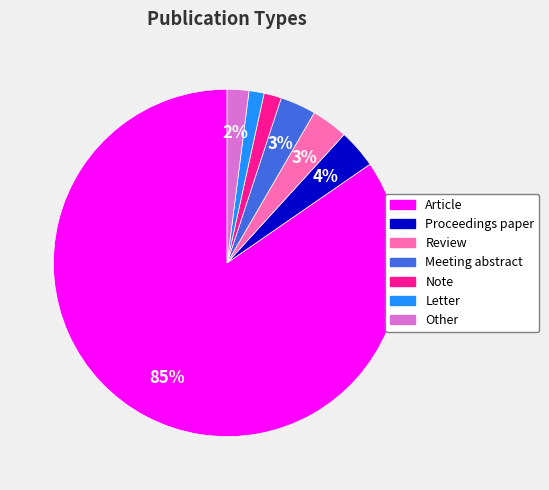

What percentage is the Meeting abstract slice, to the nearest percent?

3%